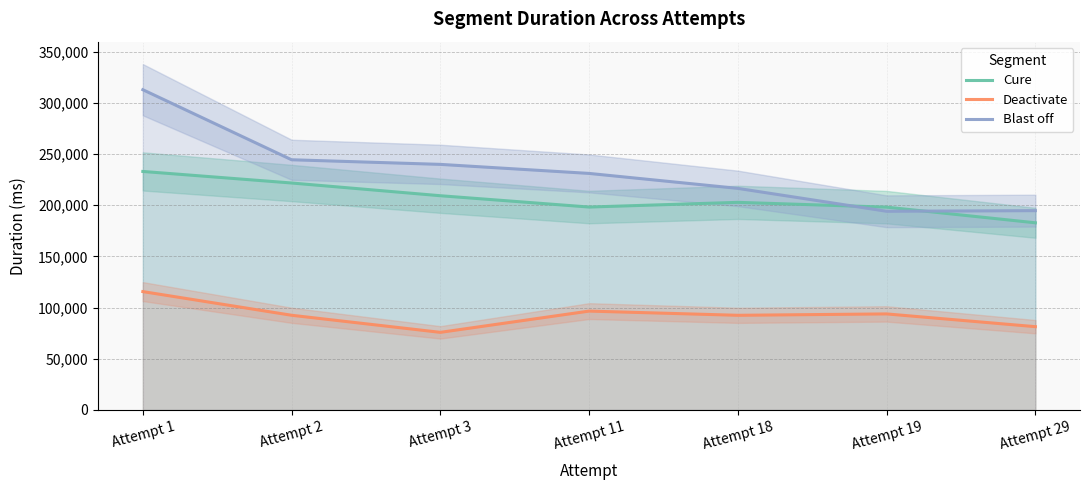

Between Attempt 11 and Attempt 18, which series saw the biggest shift?

Blast off